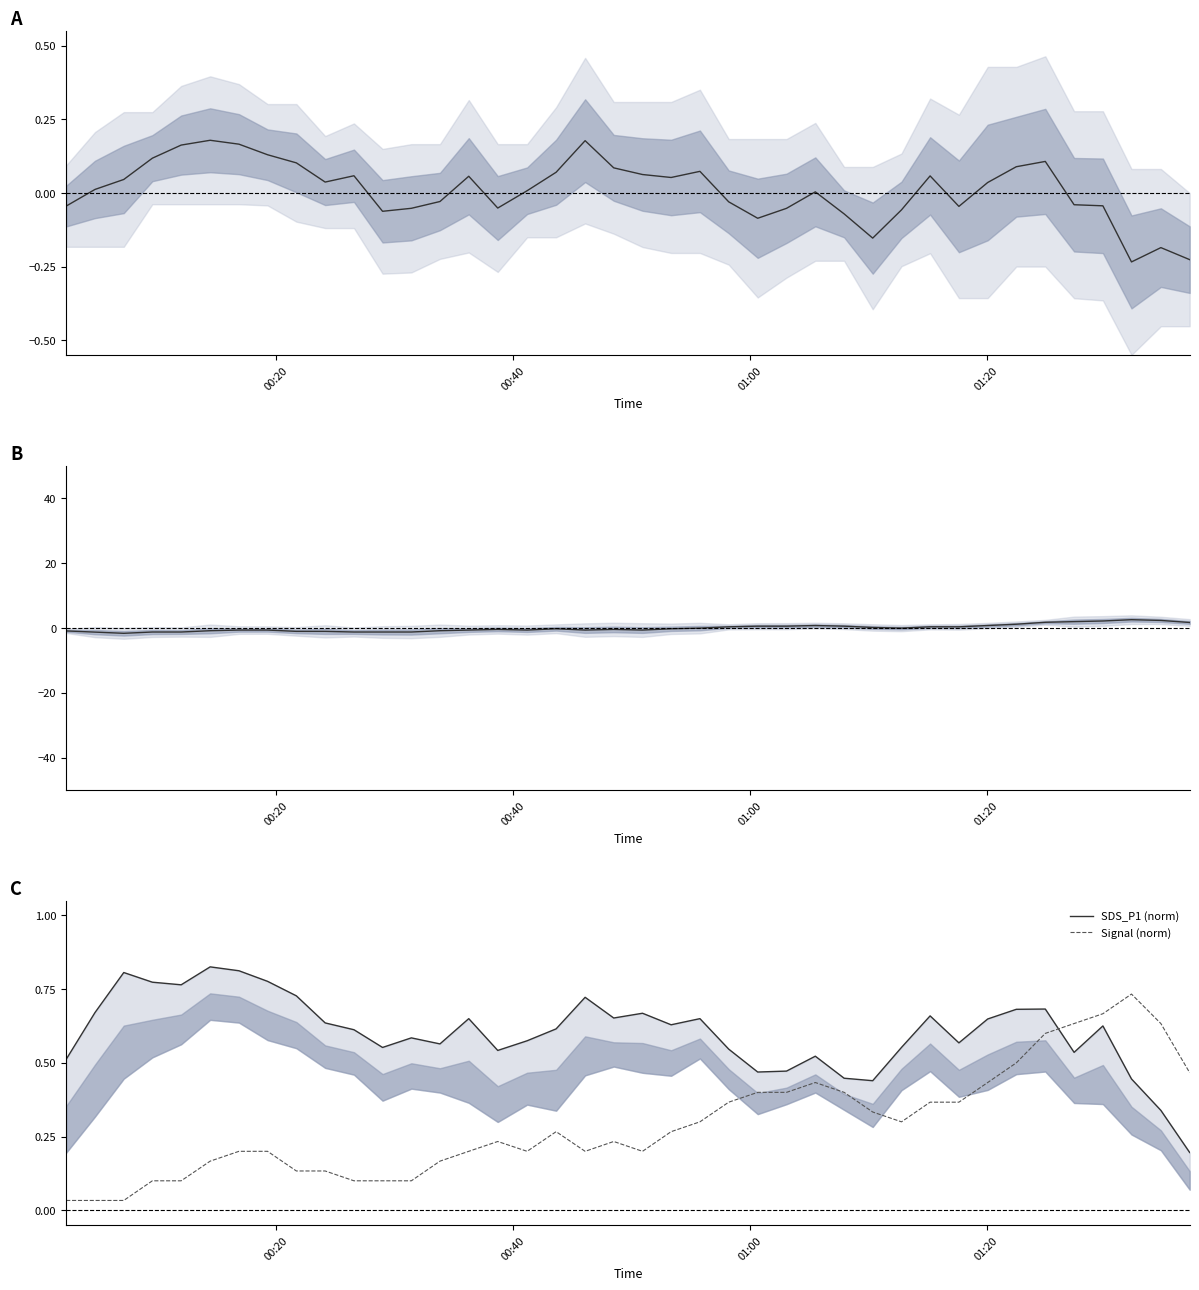

Reading right to left, extract all data points from this chart.

SDS_P1 (centred): -0.2	-0.2	-0.2	-0.0	-0.0	0.1	0.1	0.0	-0.0	0.1	-0.1	-0.2	-0.1	0.0	-0.1	-0.1	-0.0	0.1	0.1	0.1	0.1	0.2	0.1	0.0	-0.1	0.1	-0.0	-0.1	-0.1	0.1	0.0	0.1	0.1	0.2	0.2	0.2	0.1	0.0	0.0	-0.0
Signal (centred): 1.7	2.3	2.5	2.1	1.9	1.7	1.1	0.7	0.3	0.3	-0.1	0.1	0.5	0.7	0.5	0.5	0.3	-0.1	-0.3	-0.7	-0.5	-0.7	-0.3	-0.7	-0.5	-0.7	-0.9	-1.3	-1.3	-1.3	-1.1	-1.1	-0.7	-0.7	-0.9	-1.3	-1.3	-1.7	-1.3	-0.9
SDS_P1 (norm): 0.2	0.3	0.4	0.6	0.5	0.7	0.7	0.6	0.6	0.7	0.6	0.4	0.4	0.5	0.5	0.5	0.5	0.6	0.6	0.7	0.7	0.7	0.6	0.6	0.5	0.6	0.6	0.6	0.6	0.6	0.6	0.7	0.8	0.8	0.8	0.8	0.8	0.8	0.7	0.5
Signal (norm): 0.5	0.6	0.7	0.7	0.6	0.6	0.5	0.4	0.4	0.4	0.3	0.3	0.4	0.4	0.4	0.4	0.4	0.3	0.3	0.2	0.2	0.2	0.3	0.2	0.2	0.2	0.2	0.1	0.1	0.1	0.1	0.1	0.2	0.2	0.2	0.1	0.1	0.0	0.0	0.0